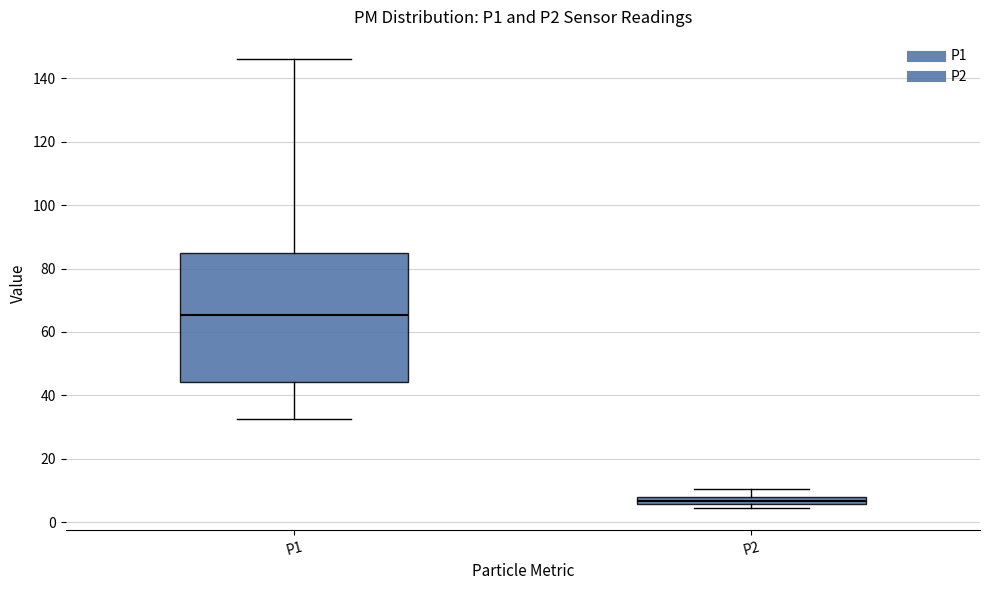

Which box has the highest median line?

P1